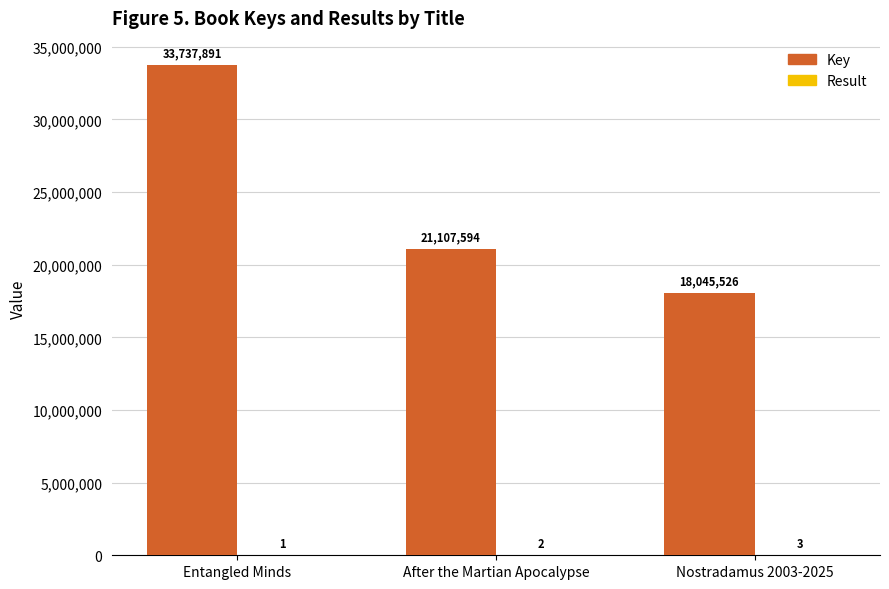

Is it true that Key equals 13676672 at After the Martian Apocalypse?

False